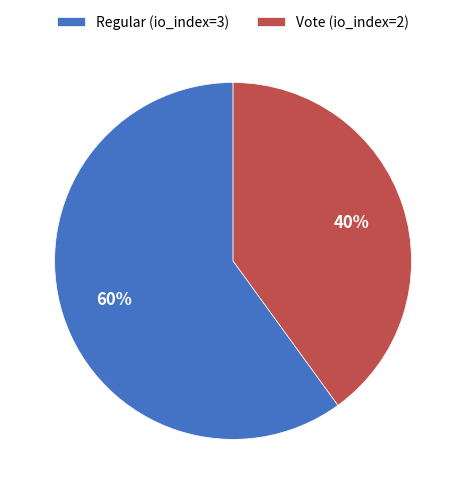

To the nearest percent, what is the combined percentage of Vote (io_index=2) and Regular (io_index=3)?

100%